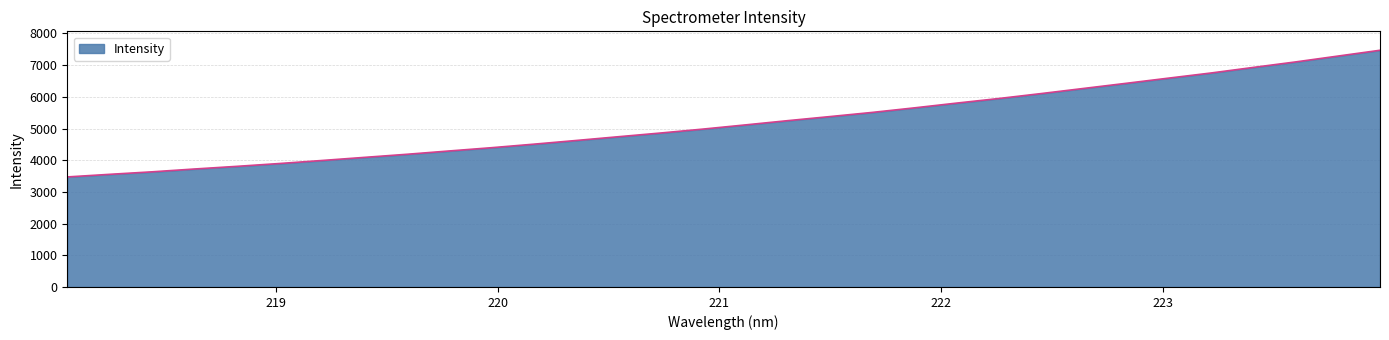

What is the maximum value shown in the chart?

7468.3